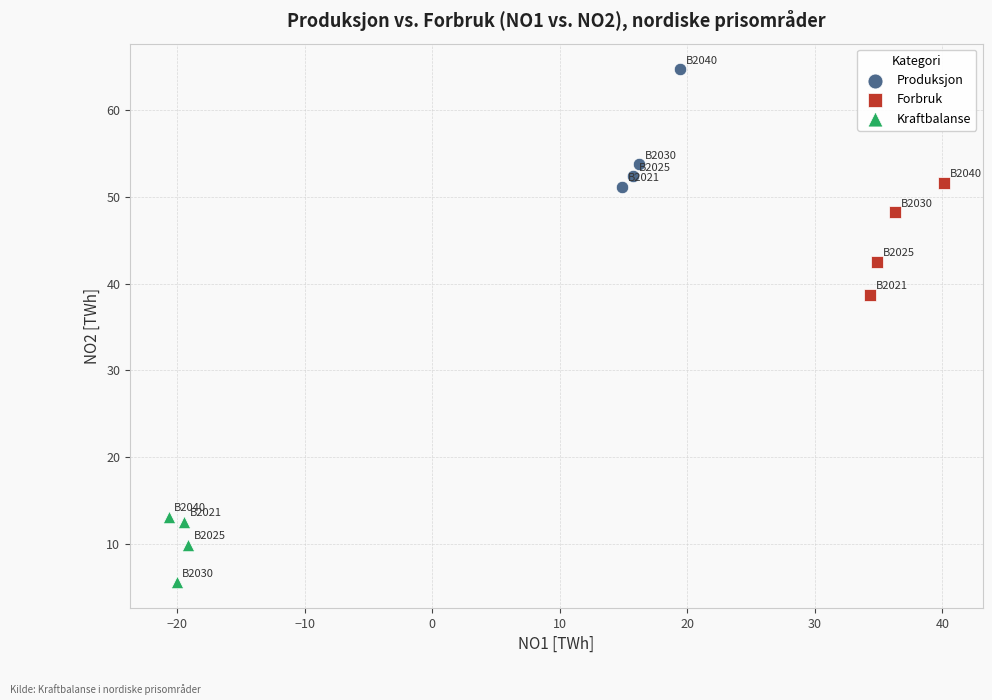

Which series reaches the minimum Y coordinate?

Kraftbalanse